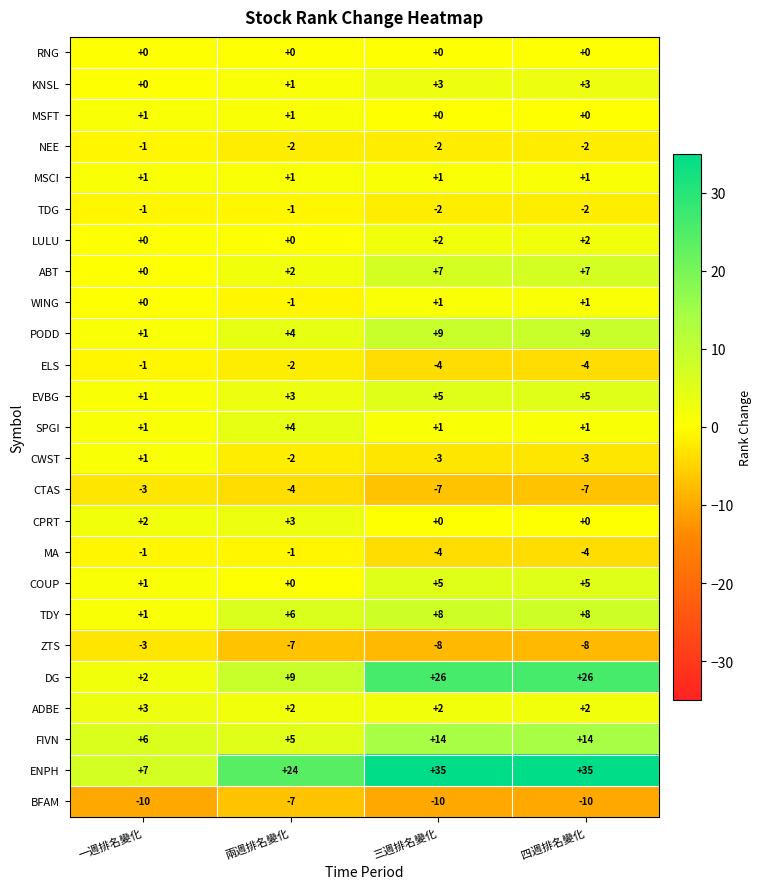

Which series has the widest spread of values?

ENPH